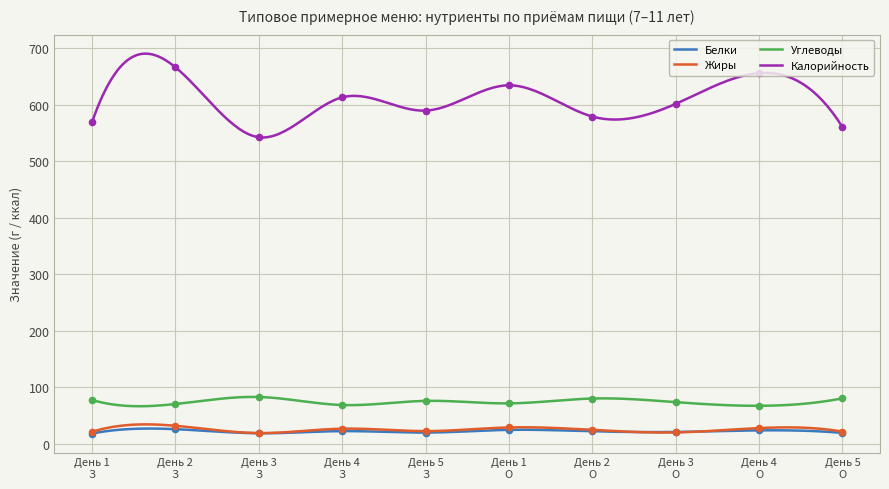

Which series contains the highest Y value?

Калорийность